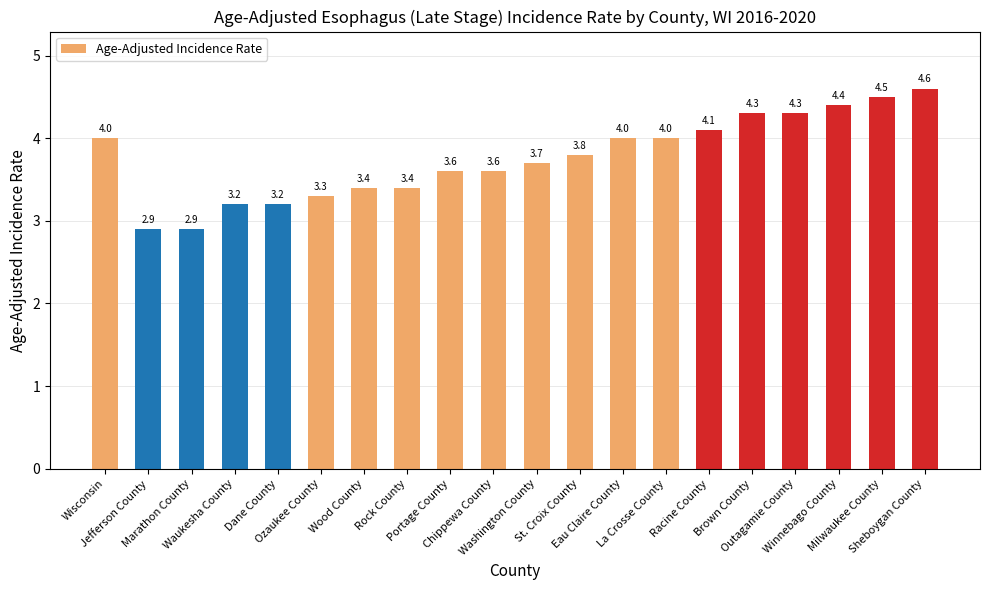

What is the difference between the second highest and minimum values?

1.6